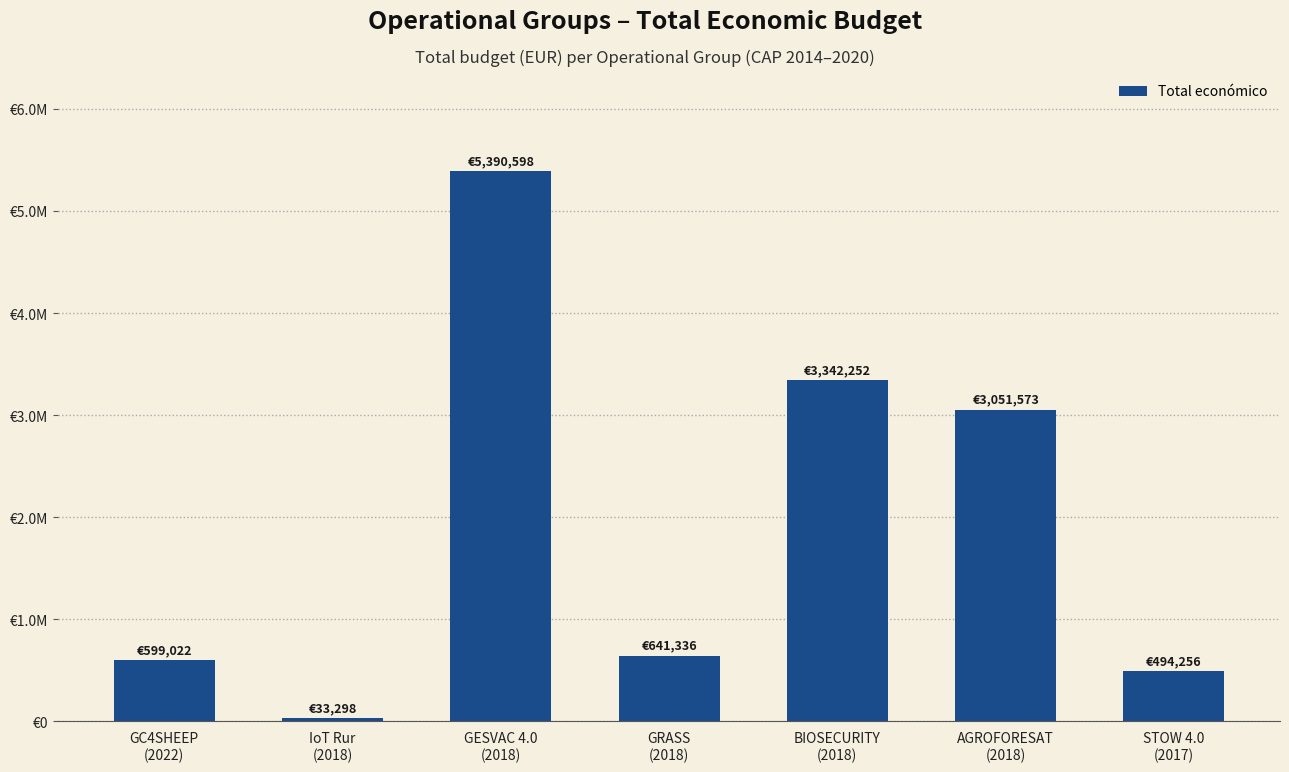

Are the bars horizontal?

No